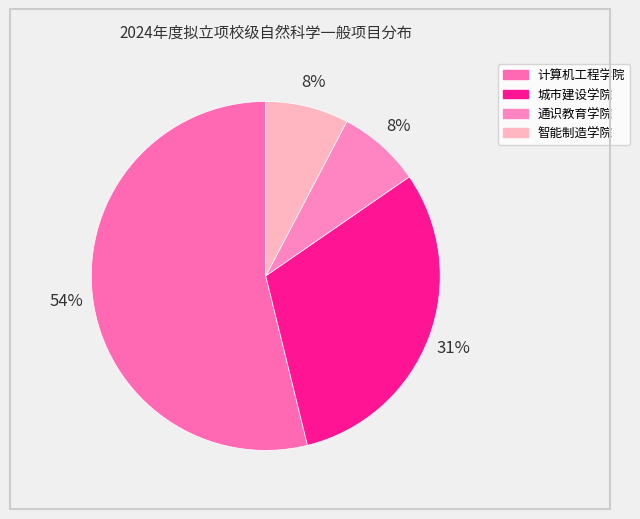

How many slices are in this pie chart?

4